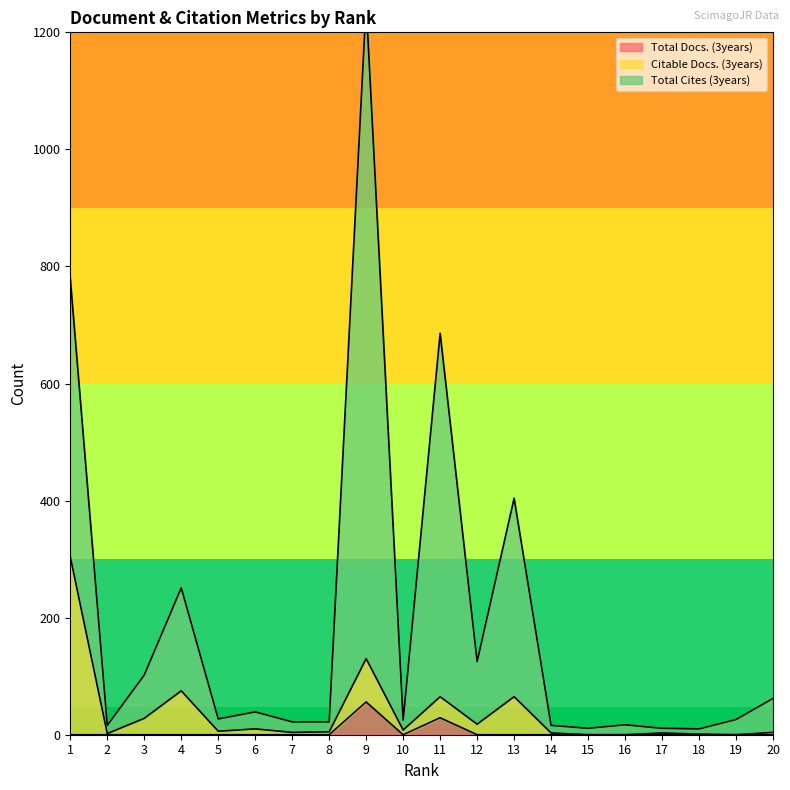

Which category has the highest value in the Total Cites (3years) series?

9